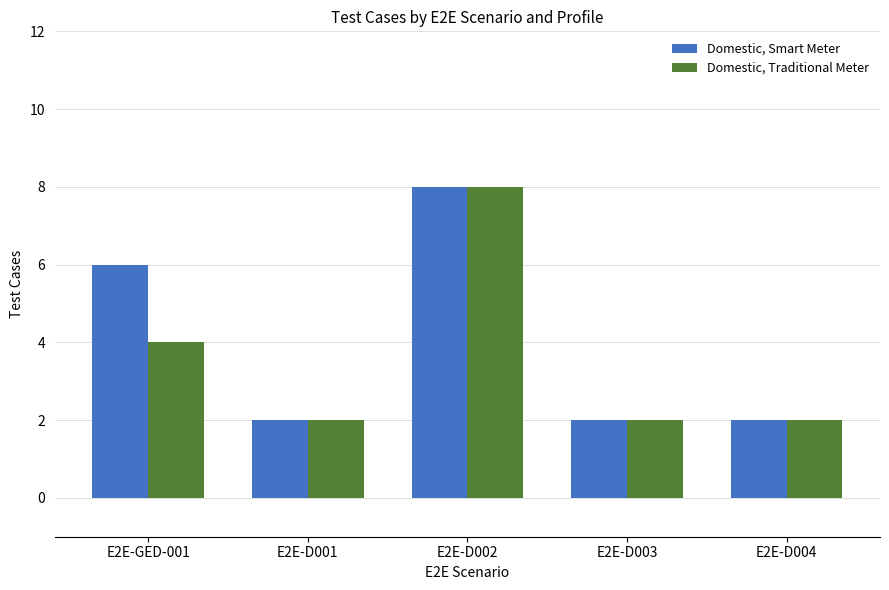

At which category is the sum across all series the highest?

E2E-D002